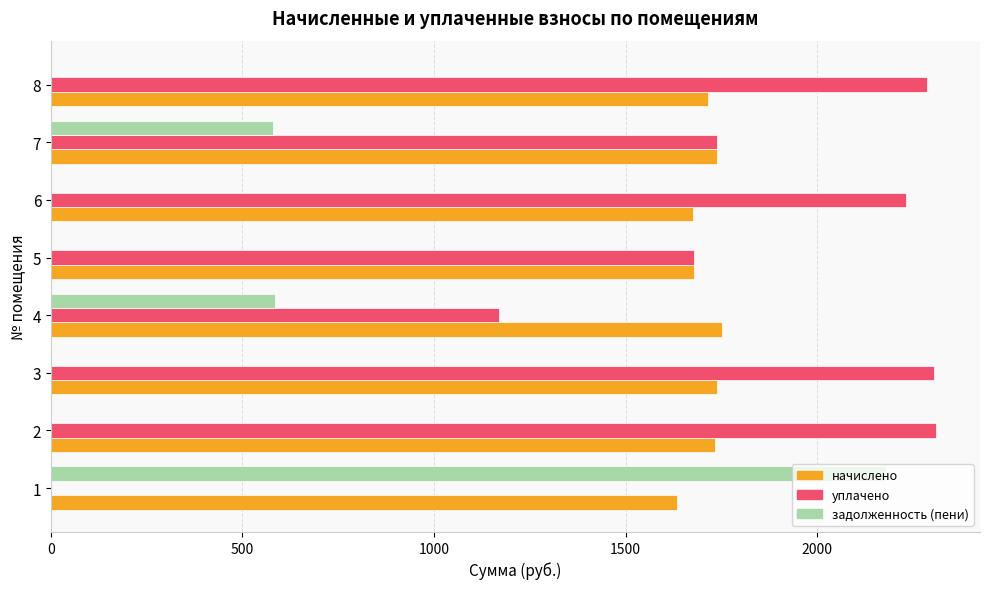

What is the sum of all начислено values?

13666.9